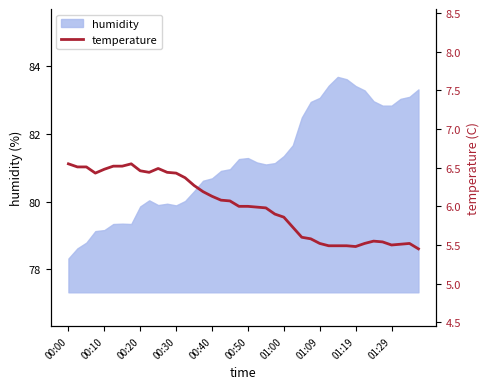

True or false: humidity has a value of 83.4 at 01:19.

True